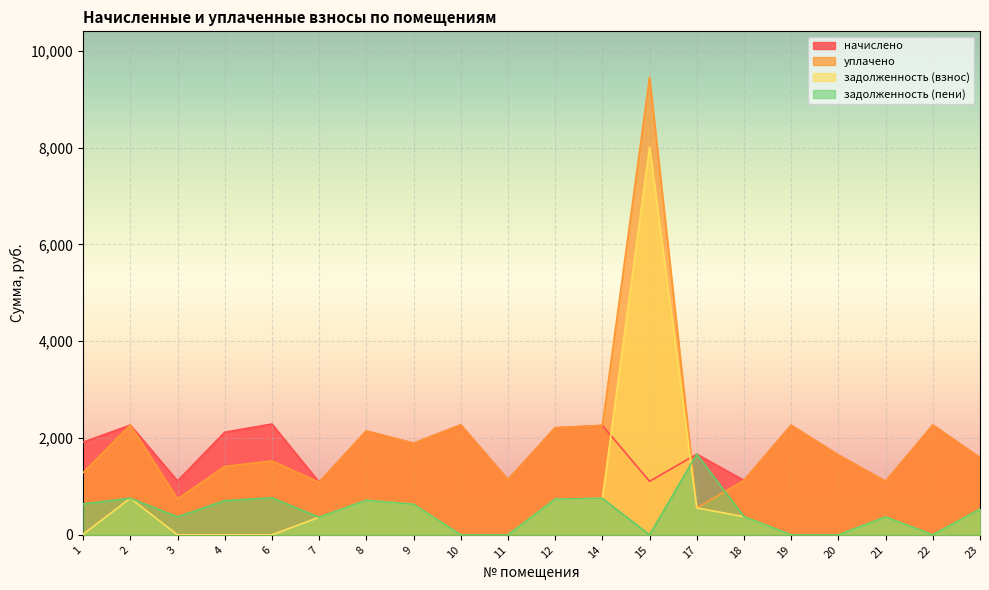

The value of задолженность (пени) at 9 is 630.5. True or false?

True